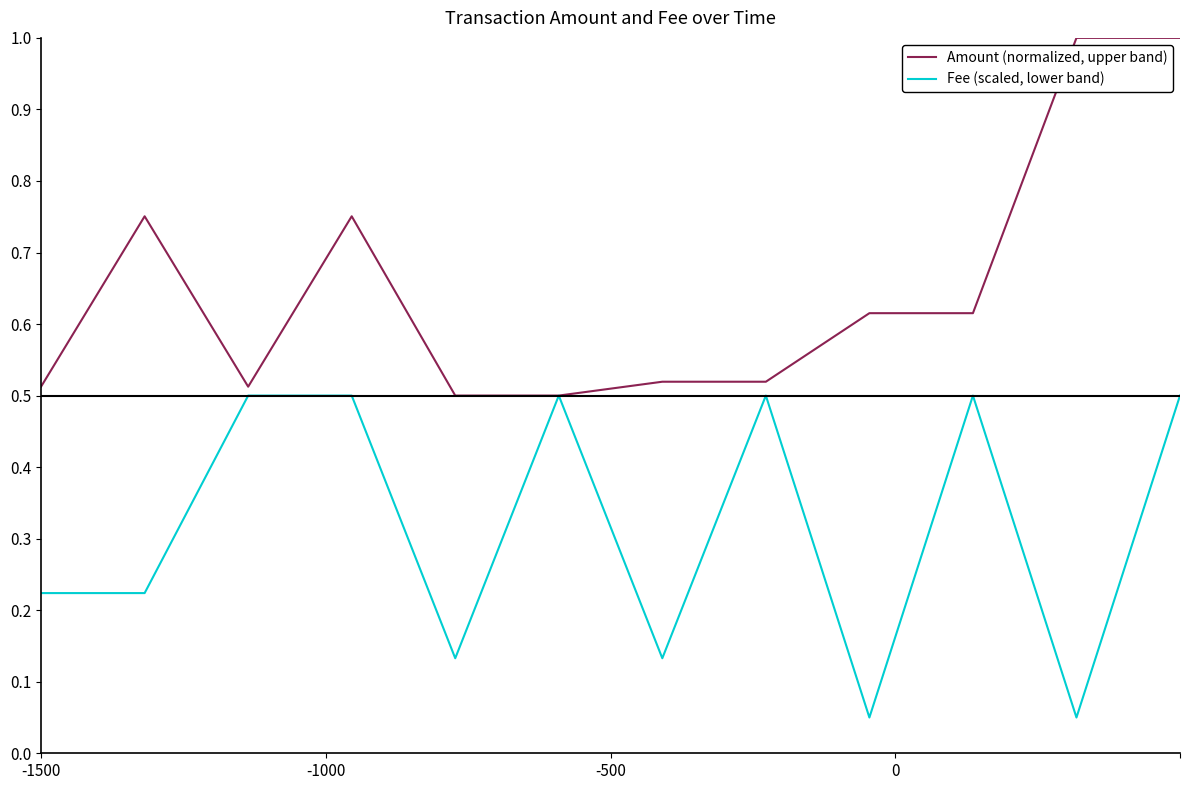

What is the greatest value displayed?

1.0